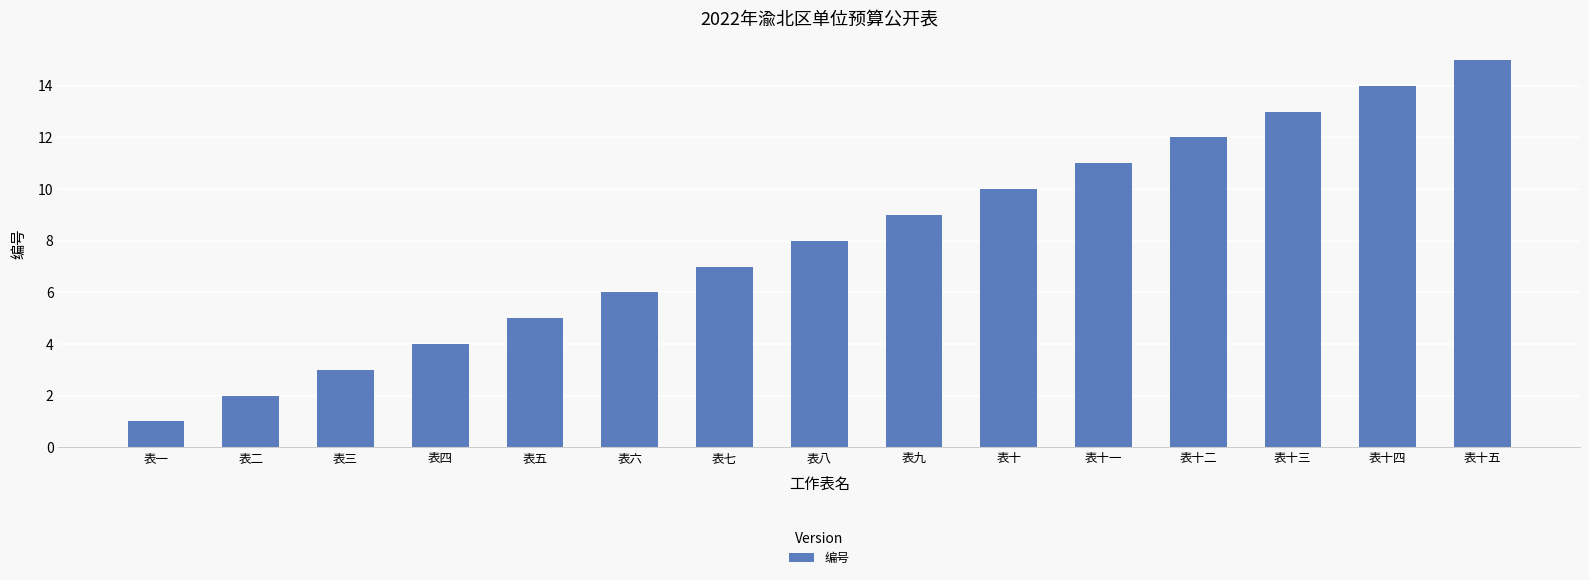

Which category has the highest value across all series?

表十五